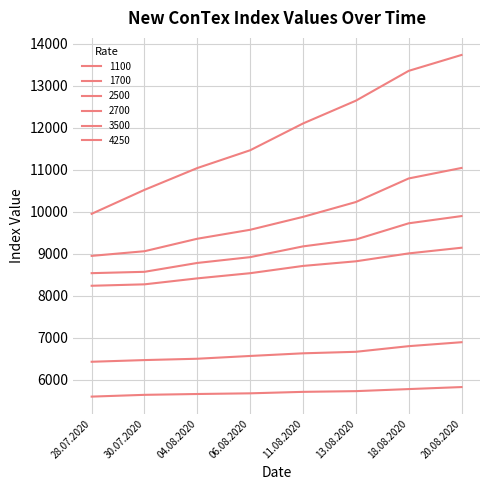

Is this an area chart (filled region under the line)?

No